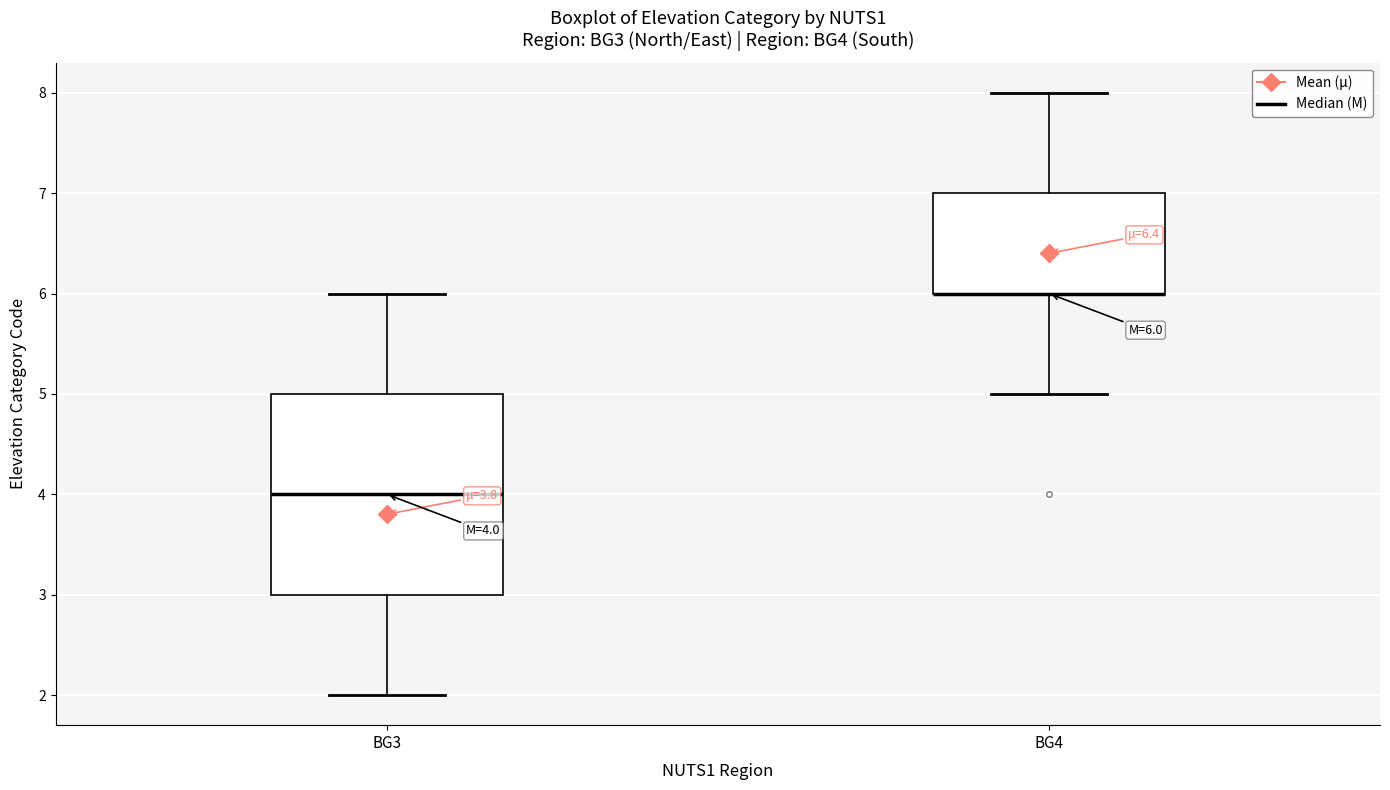

Which box is the tallest, from its lower edge to its upper edge?

BG3